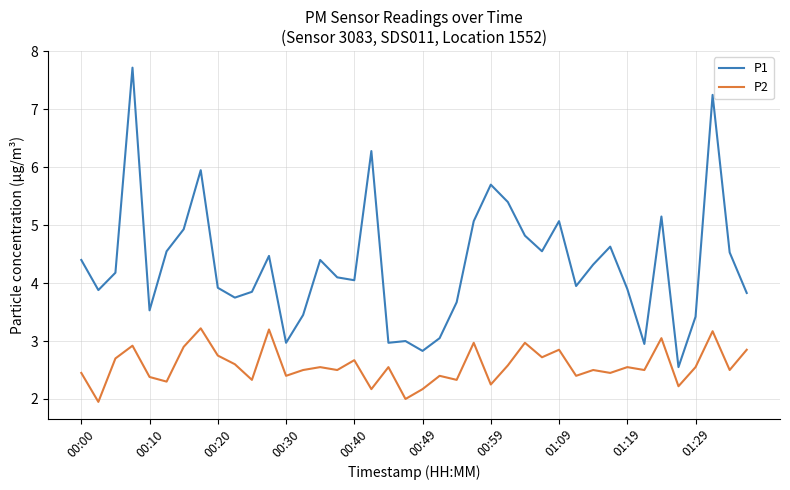

What is the maximum value shown in the chart?

7.7